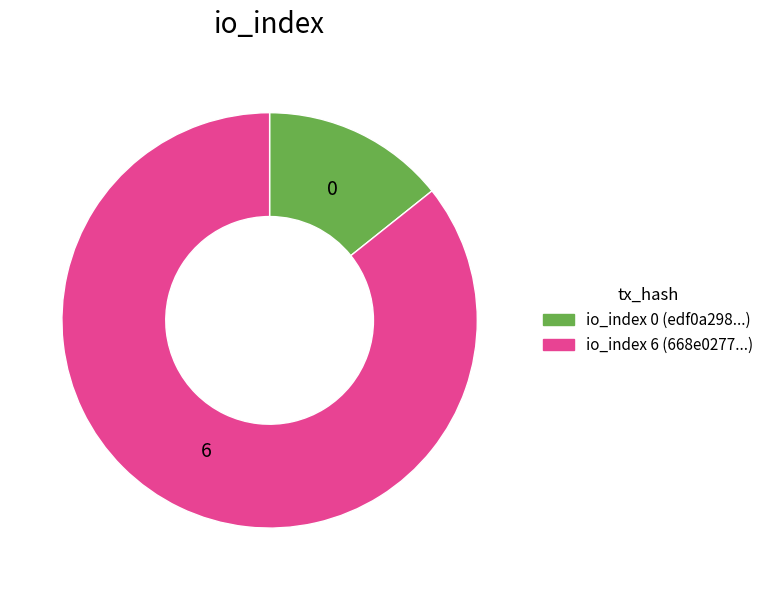

Is it true that io_index 0 (edf0a298...) is 14% of the pie?

True